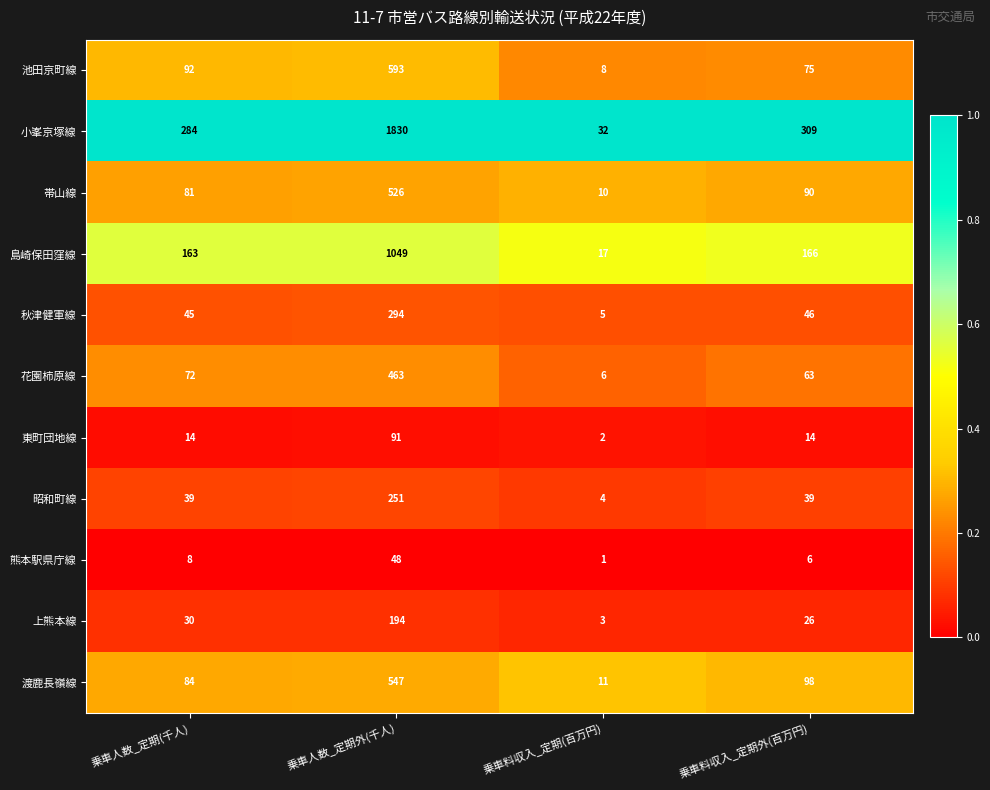

At which category is the sum across all series the highest?

乗車人数_定期外(千人)